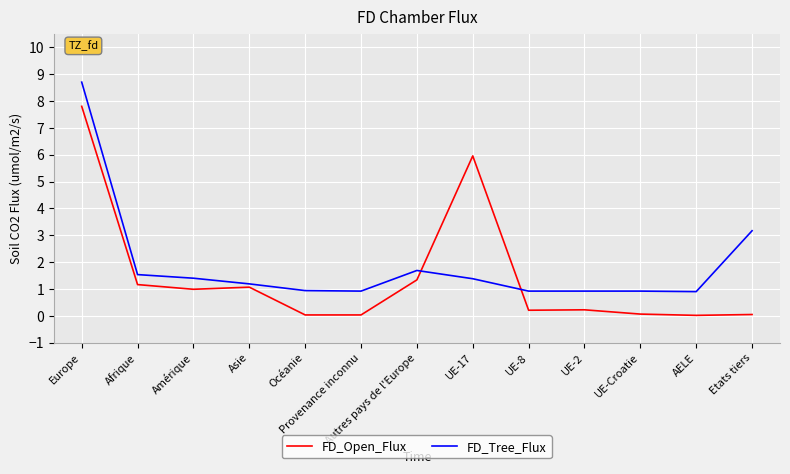

The FD_Tree_Flux series shows 0.9 at UE-8. True or false?

True